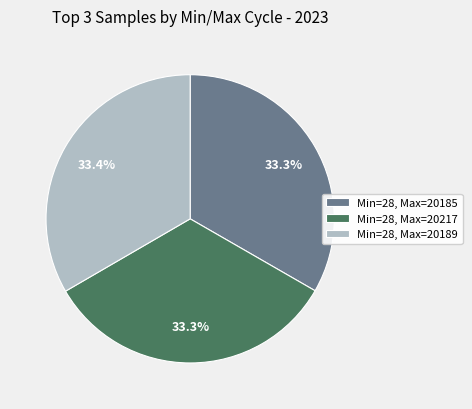

Approximately how many times larger is the value at Min=28, Max=20217 compared to Min=28, Max=20185?

1.0